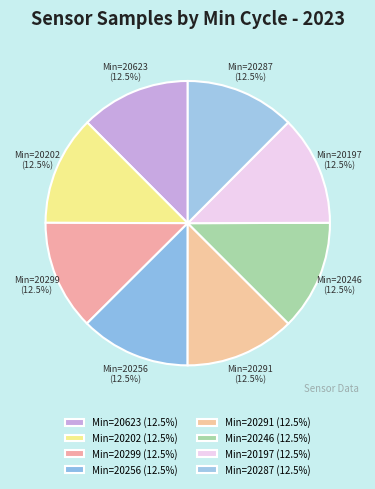

Does Min=20623 (12.5%) represent more than half of the total?

No